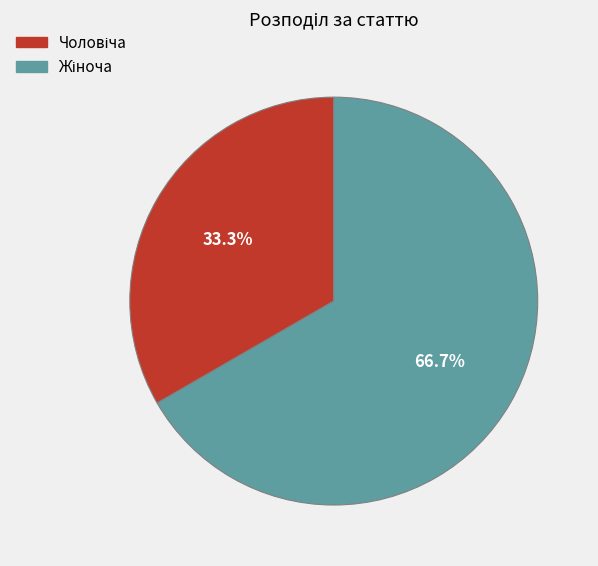

Is there any slice that represents more than half of the pie?

Yes